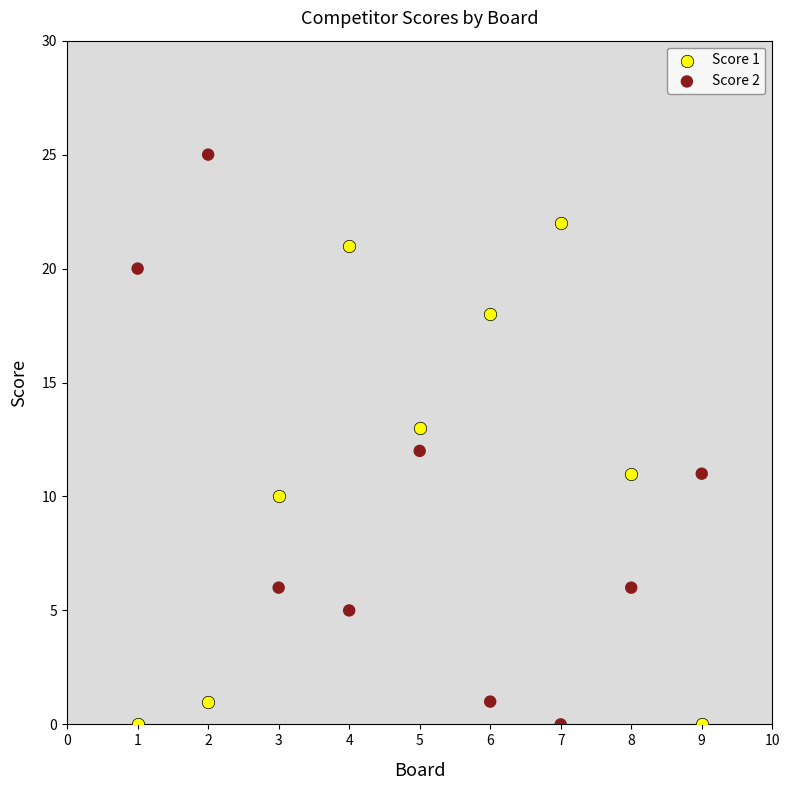

What are all the series names shown in the legend?

Score 1, Score 2